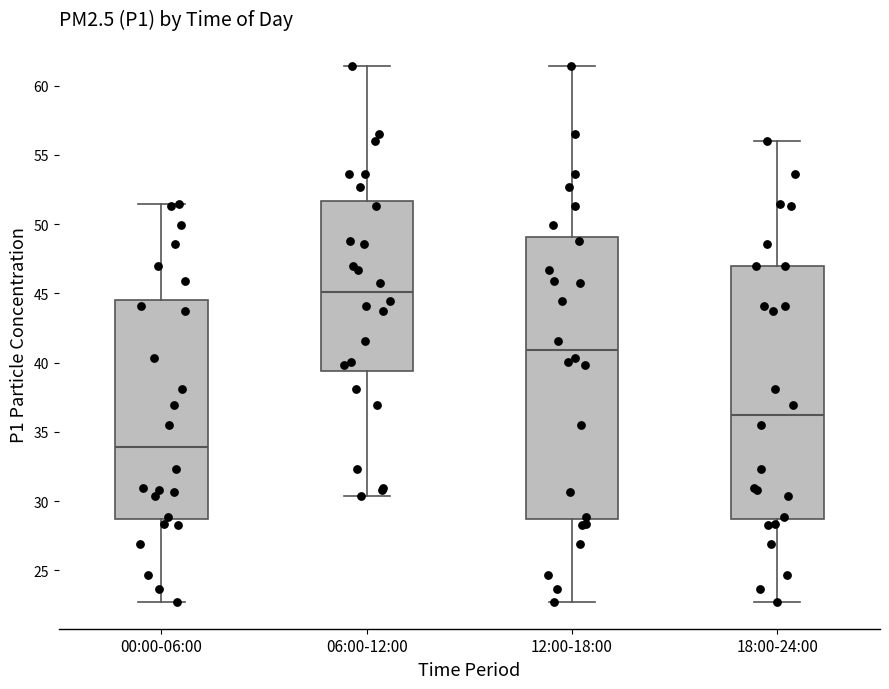

Reading left to right, transcribe this box plot: for each box, give where its median line is, the range the box spans, and where its two whiskers end, as read against the y-axis. The values are not printed on the chart, so give them approximately, as read against the axis.

00:00-06:00: median 34.0, box 28.5 to 44.5, whiskers 22.5 to 51.5
06:00-12:00: median 45.0, box 39.5 to 51.5, whiskers 30.5 to 61.5
12:00-18:00: median 41.0, box 28.5 to 49.0, whiskers 22.5 to 61.5
18:00-24:00: median 36.0, box 28.5 to 47.0, whiskers 22.5 to 56.0